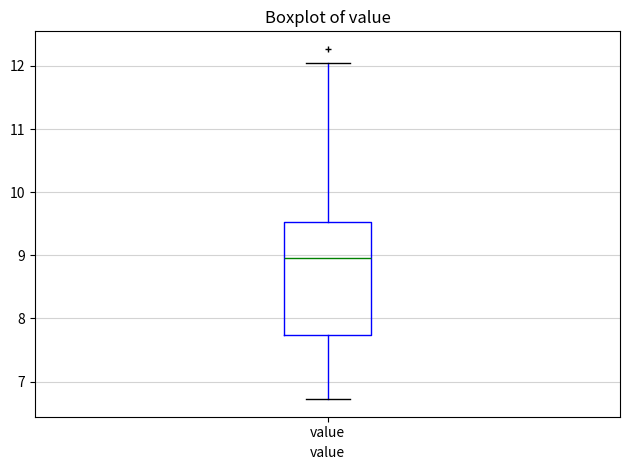

Read this box plot against the y-axis: the position of the median line, the range covered by the box, and the ends of both whiskers. The values are not printed on the chart, so give them approximately, as read against the axis.

median 9.0, box 7.7 to 9.5, whiskers 6.7 to 12.1